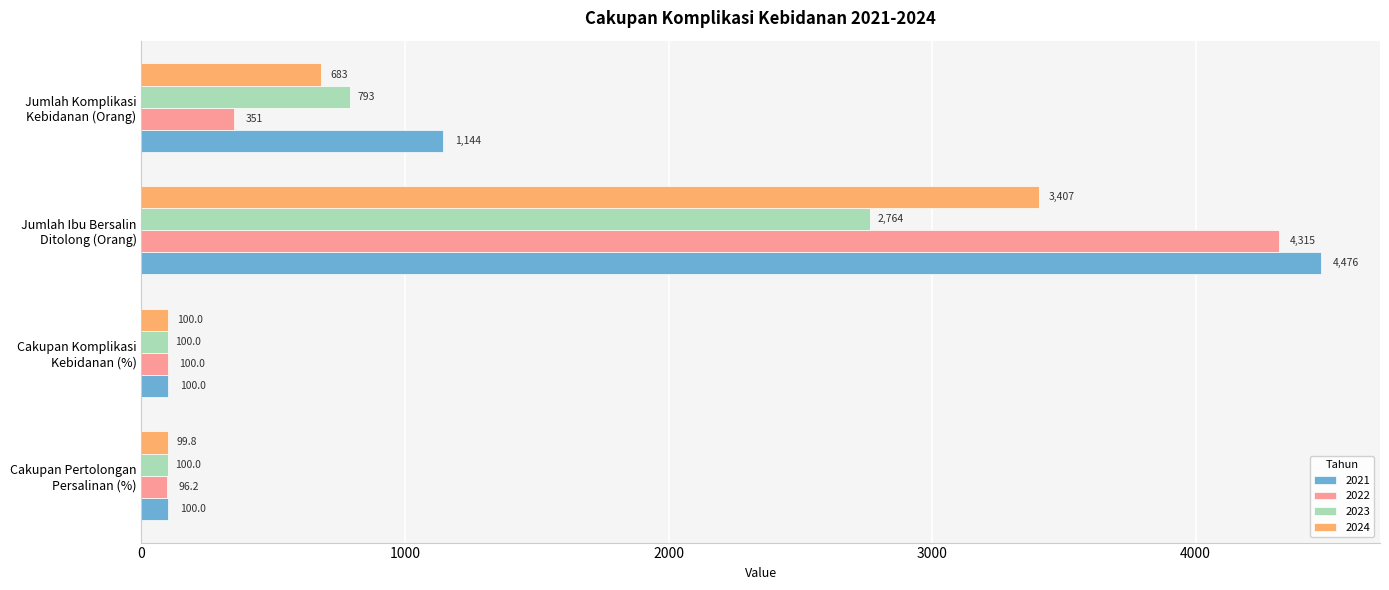

What is the average value of the 2024 series?

1072.5